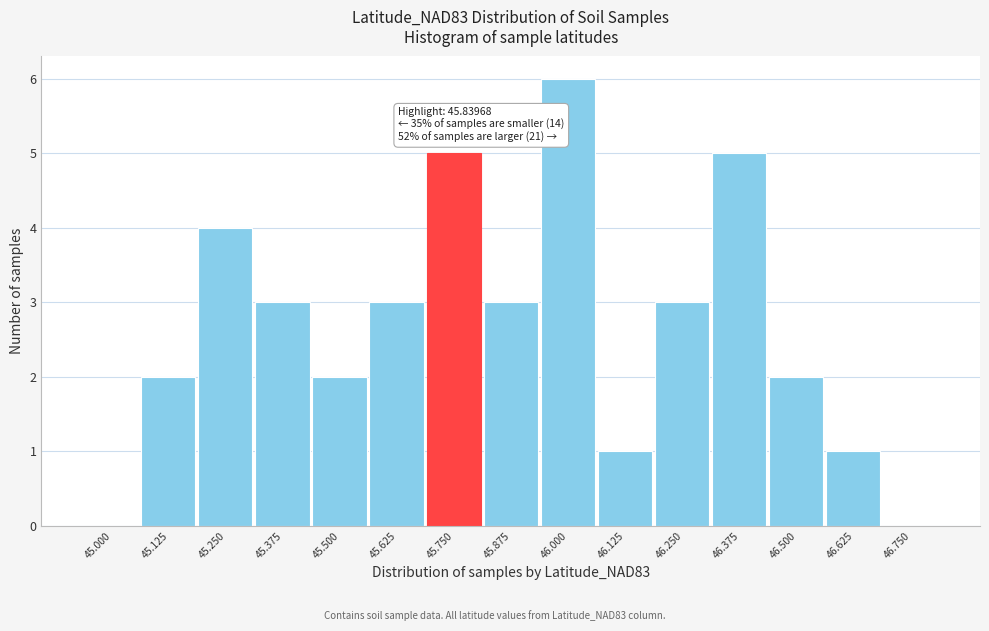

Reading left to right, list all the values displayed in this chart.

45.000=0	45.125=2	45.250=4	45.375=3	45.500=2	45.625=3	45.750=5	45.875=3	46.000=6	46.125=1	46.250=3	46.375=5	46.500=2	46.625=1	46.750=0